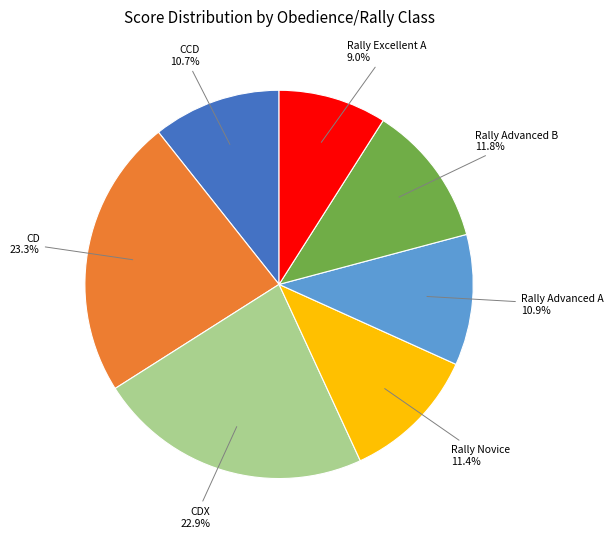

What is the total percentage of CD and Rally Advanced A?

34.2%